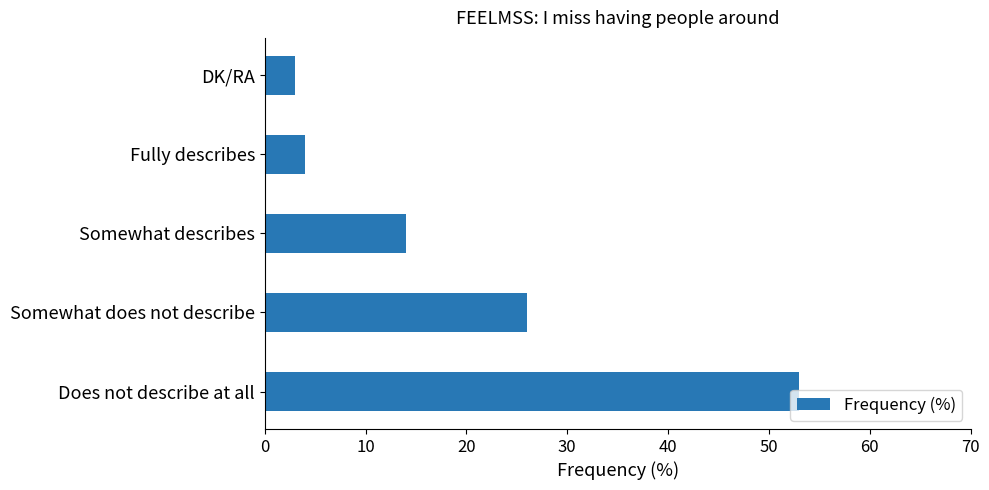

True or false: the data shows 26 at Somewhat does not describe.

True